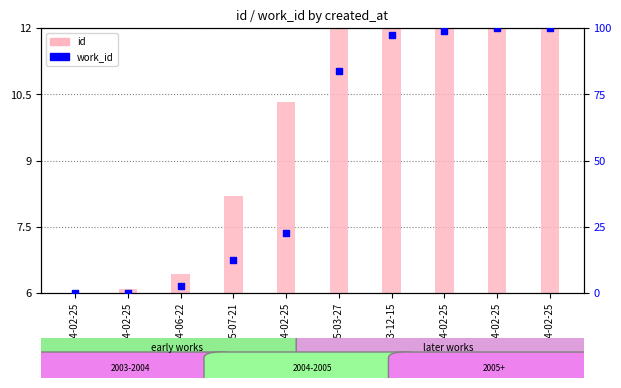

Which series contains the lowest Y value?

work_id